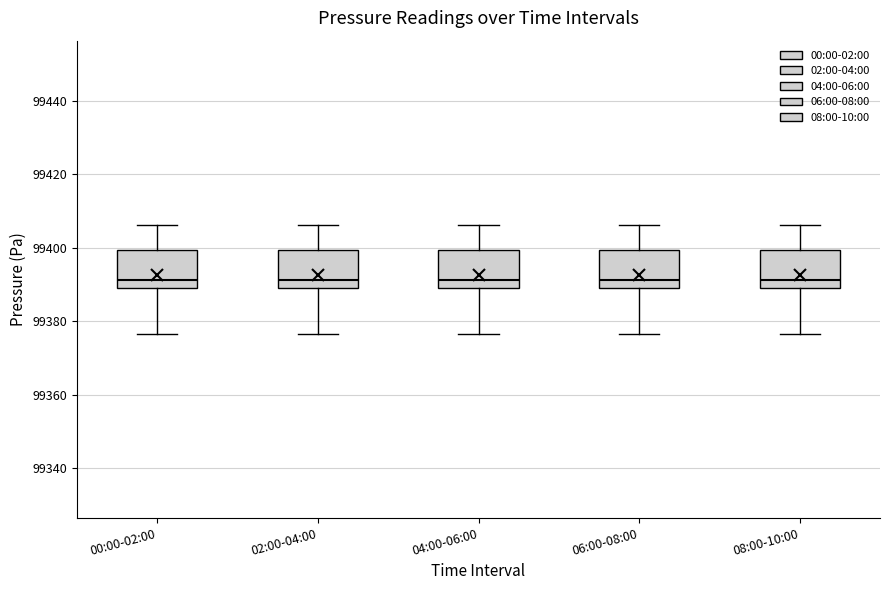

Where is the upper edge of the box for 06:00-08:00 on the y-axis? The values are not printed on the chart, so give them approximately, as read against the axis.

99400